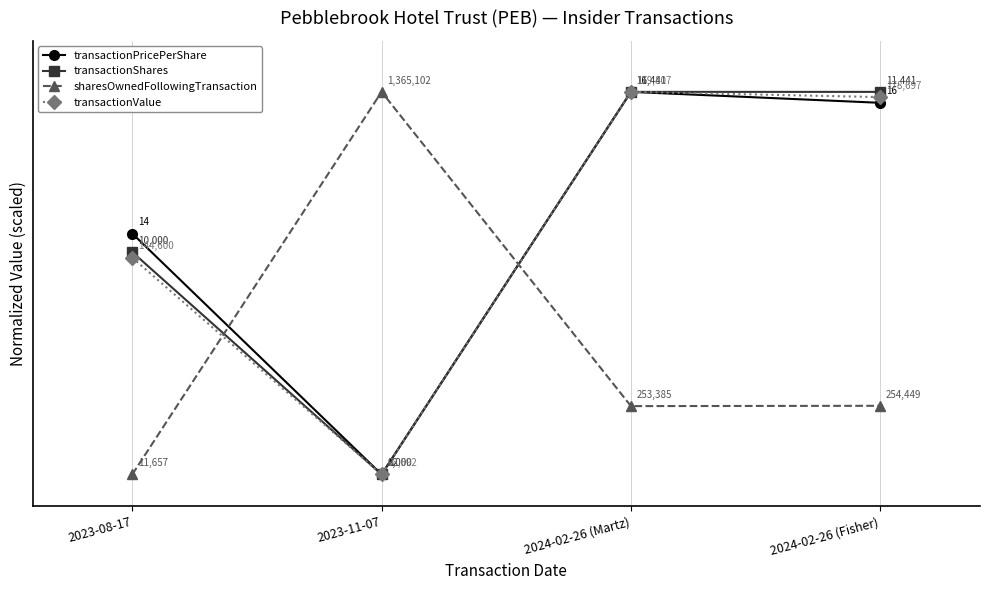

Rank the series at 2024-02-26 (Fisher) from lowest to highest value.

sharesOwnedFollowingTransaction, transactionPricePerShare, transactionValue, transactionShares